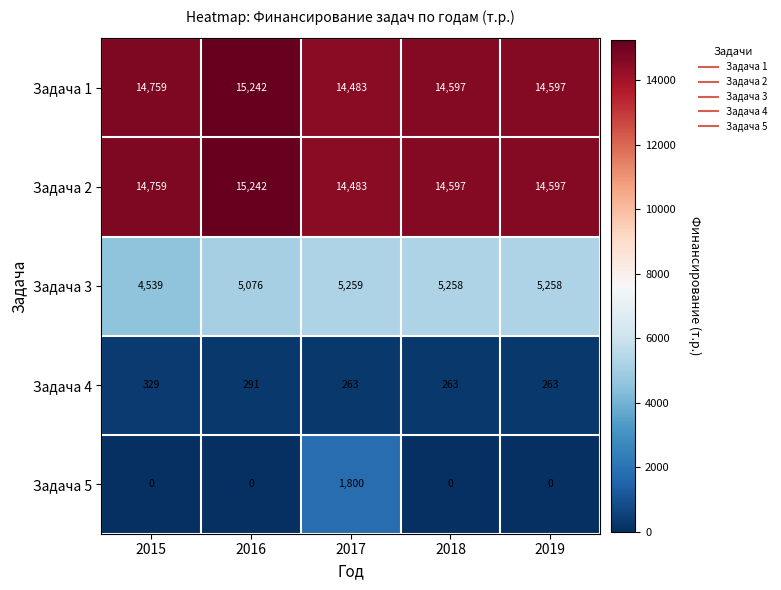

What is the sum of the Задача 2 values at 2018 and 2015?

29356